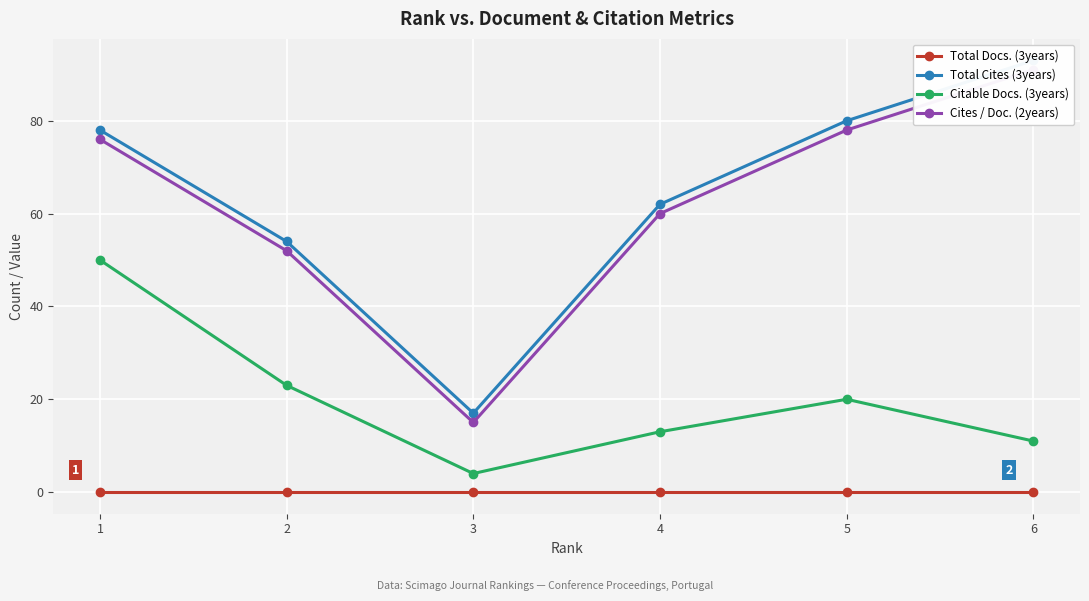

At 4, list the series in order from smallest to largest.

Total Docs. (3years), Citable Docs. (3years), Cites / Doc. (2years), Total Cites (3years)